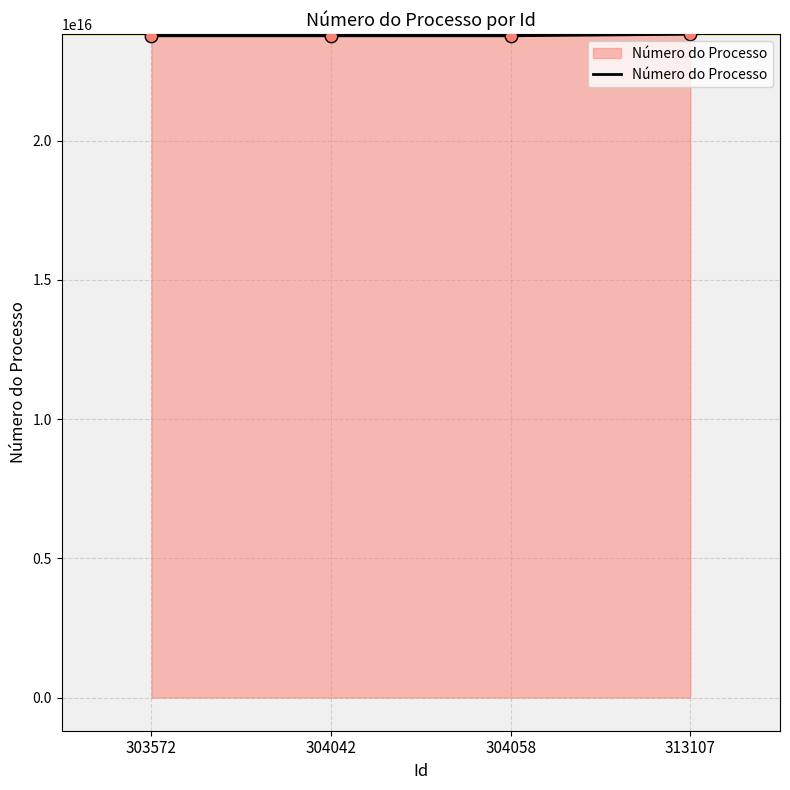

Approximately how many times larger is the value at 304058 compared to 303572?

1.0